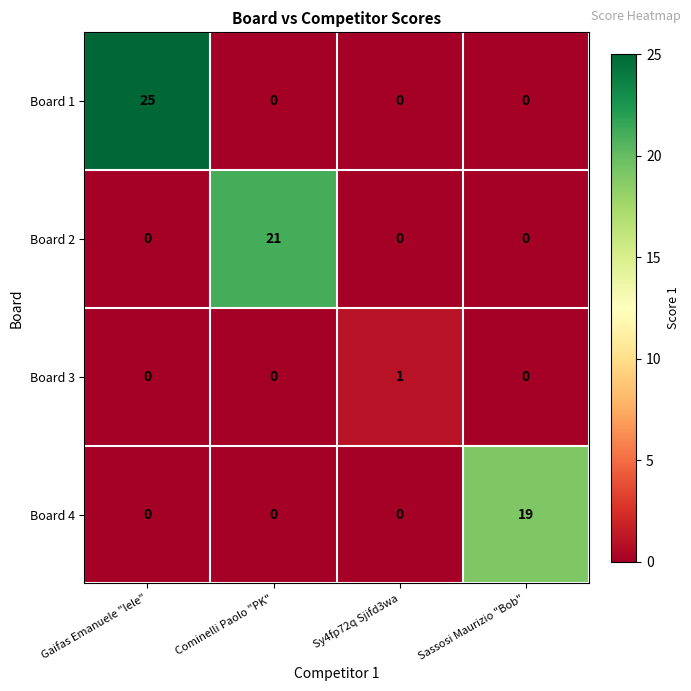

What is the sum of all Board 1 values?

25